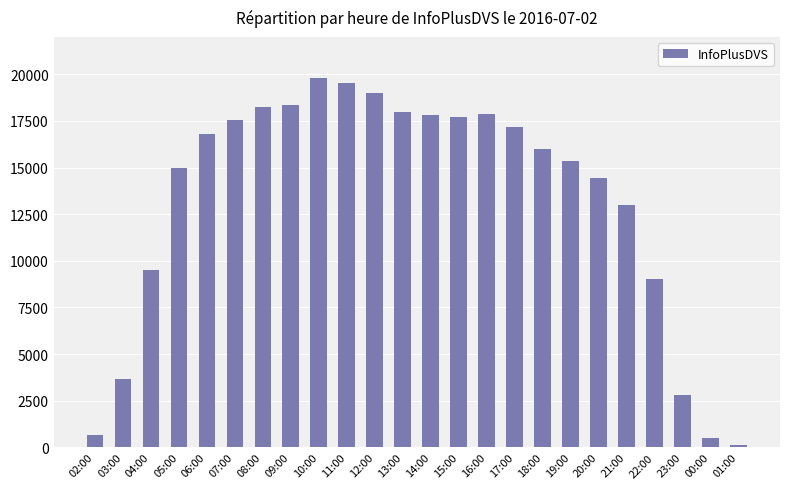

What is the ratio of the value at 18:00 to the value at 10:00?

0.8